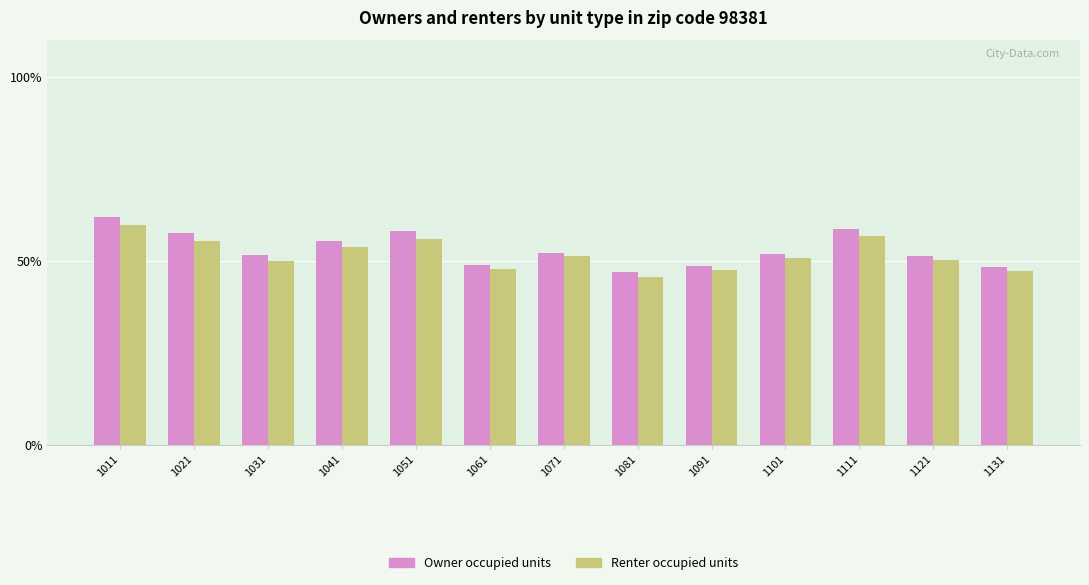

At which category is the sum across all series the highest?

1011